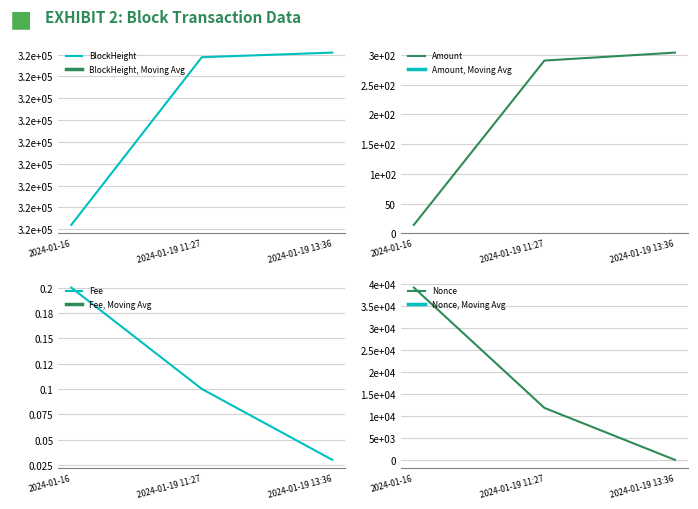

What is the difference between the maximum and minimum values in the Amount series?

289.5